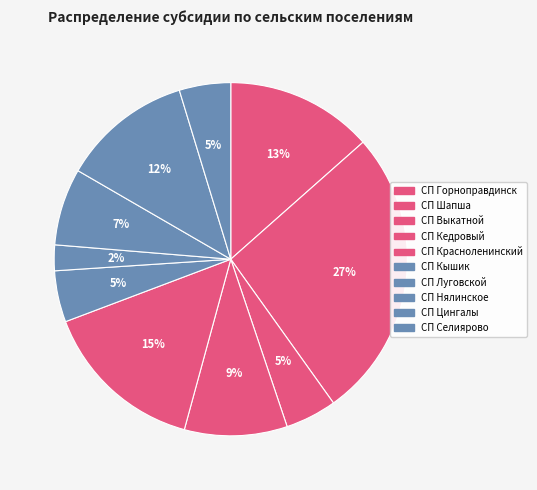

How many slices are in this pie chart?

10